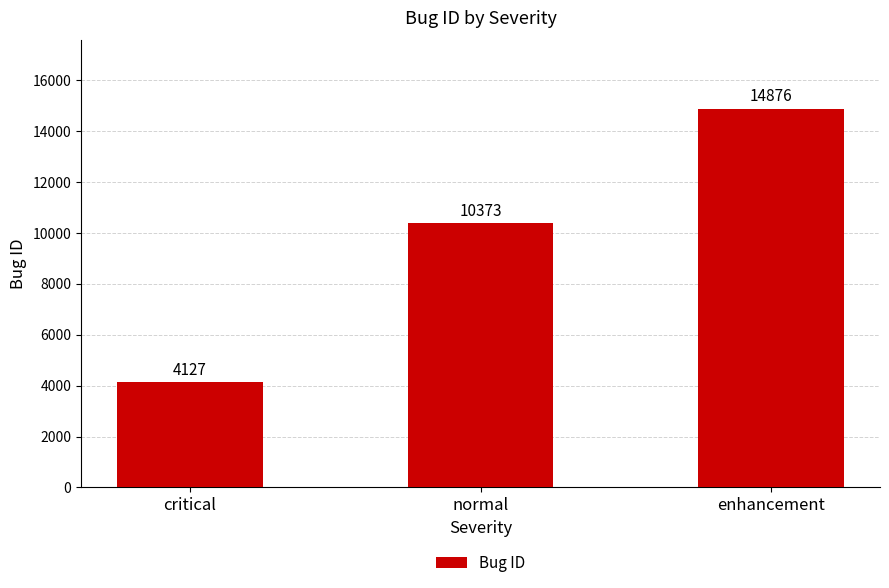

Count the number of data series in this chart.

1